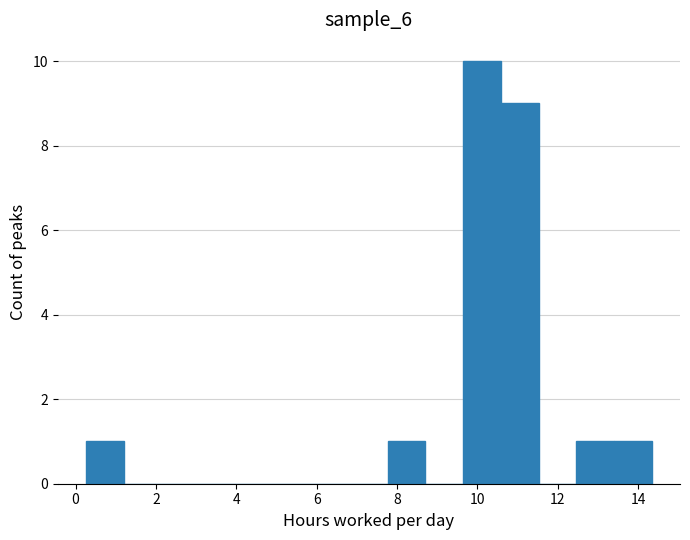

What is the height of the bar covering 13.4 to 14.4 on the x-axis? Neither the bar edges nor the heights are printed on the chart, so give them approximately, as read against the axes.

1